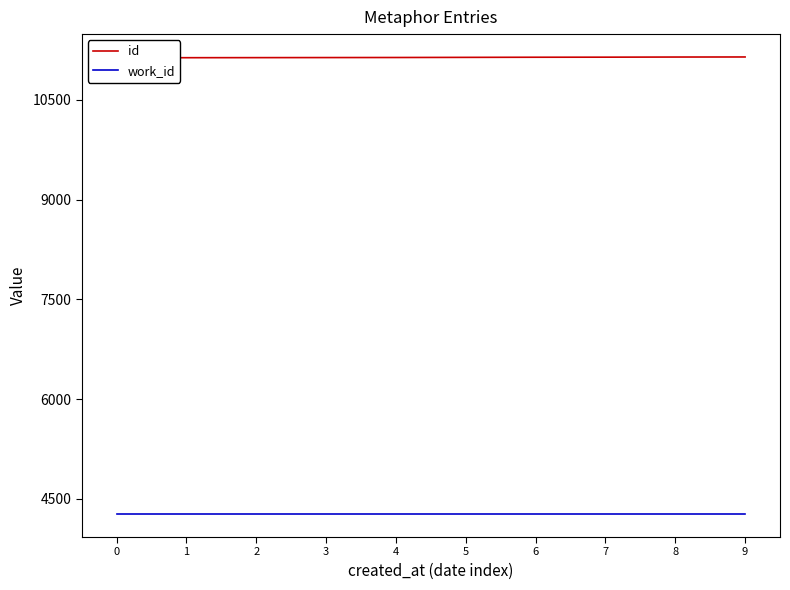

Is it true that id equals 17502 at 1?

False